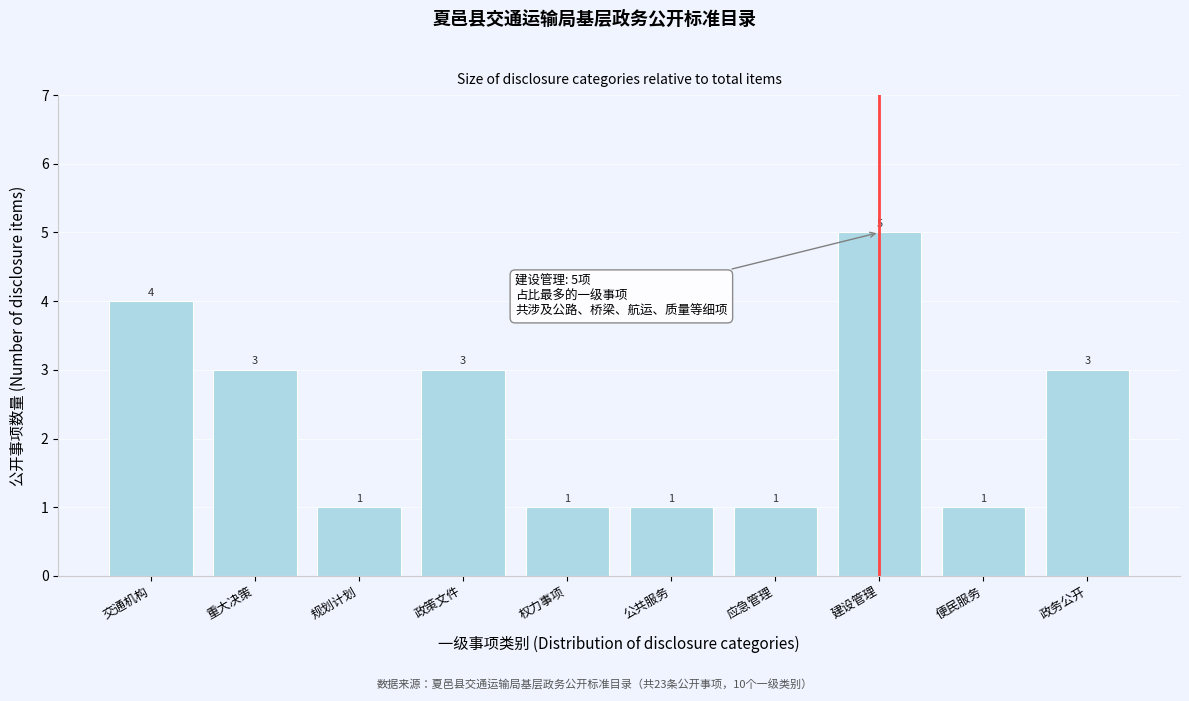

Reading left to right, transcribe all the data shown in this chart.

交通机构=4	重大决策=3	规划计划=1	政策文件=3	权力事项=1	公共服务=1	应急管理=1	建设管理=5	便民服务=1	政务公开=3